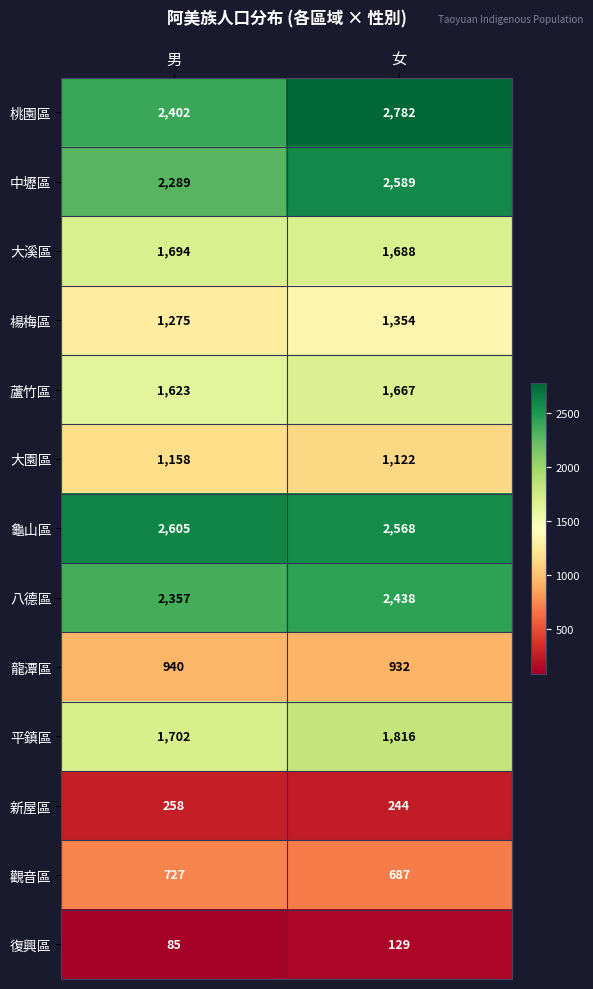

What is the greatest value displayed?

2782